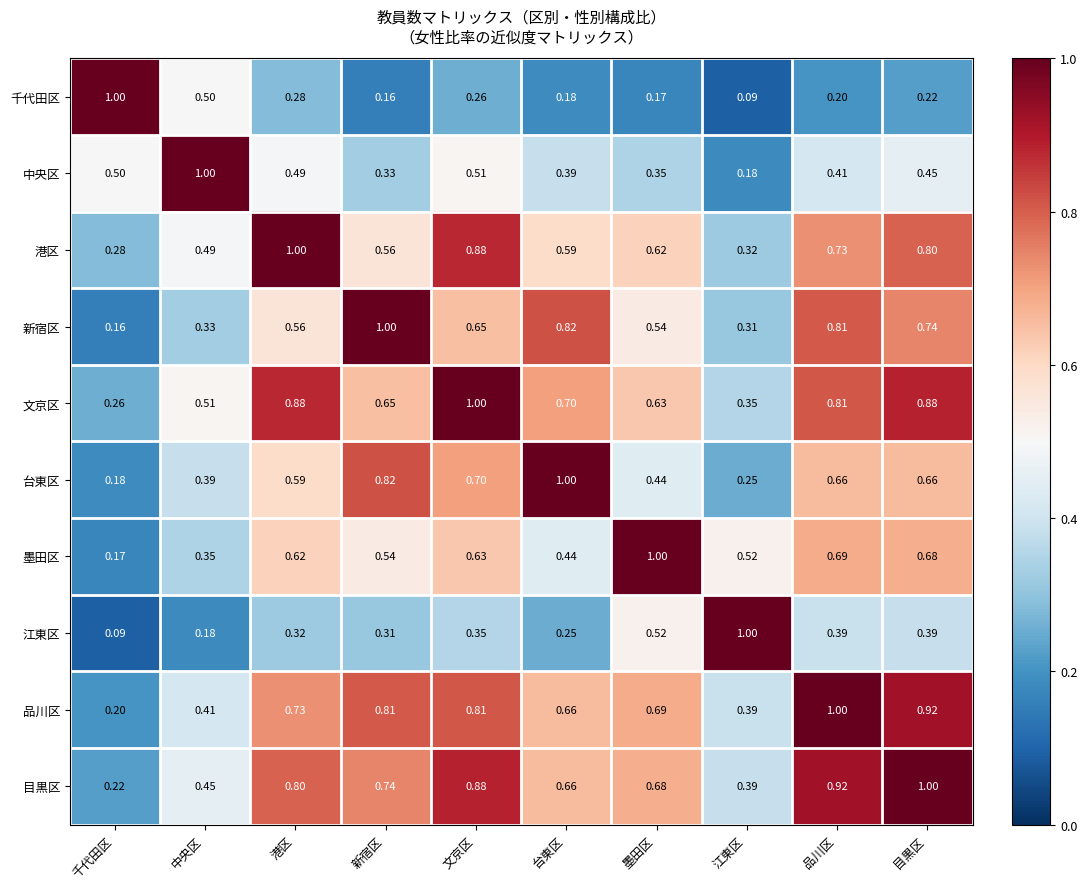

Is the value of 千代田区 at 墨田区 greater than the value of 目黒区 at 目黒区?

No